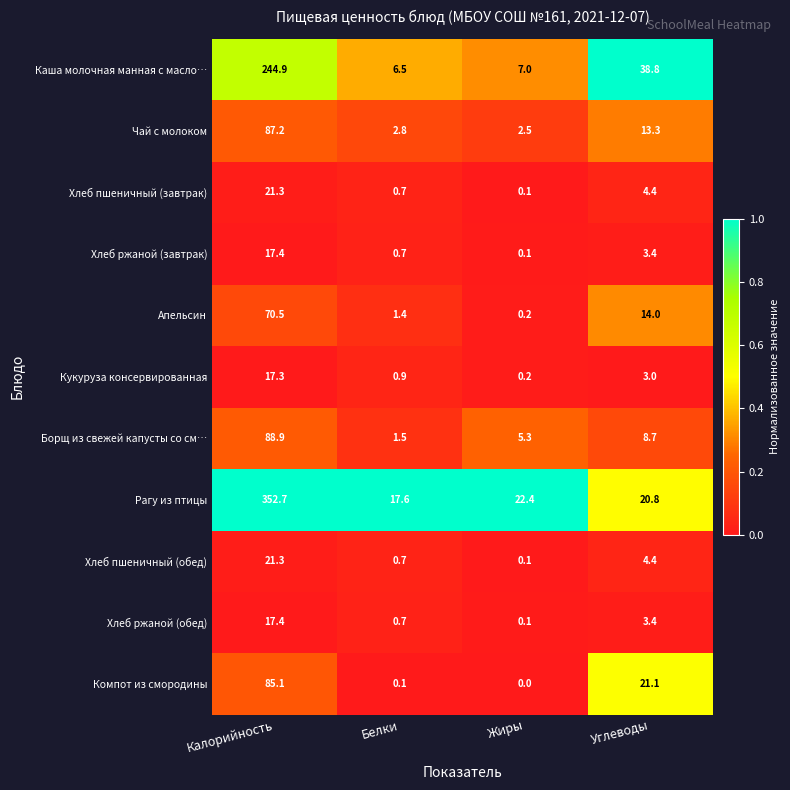

What is the spread (max minus min) of values at Калорийность?

335.4